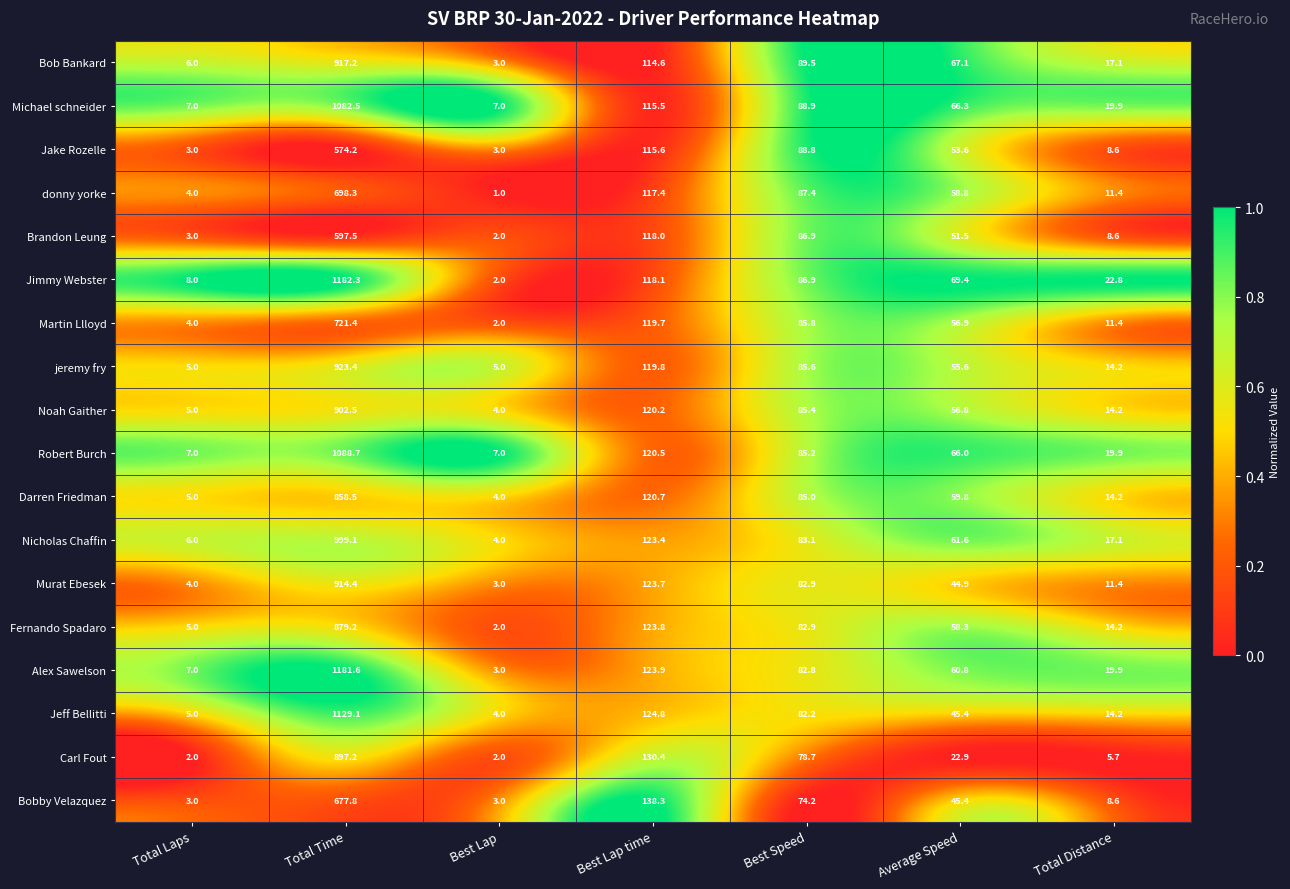

List the labels in order of Robert Burch value, largest first.

Best Lap, Average Speed, Total Time, Total Laps, Total Distance, Best Speed, Best Lap time